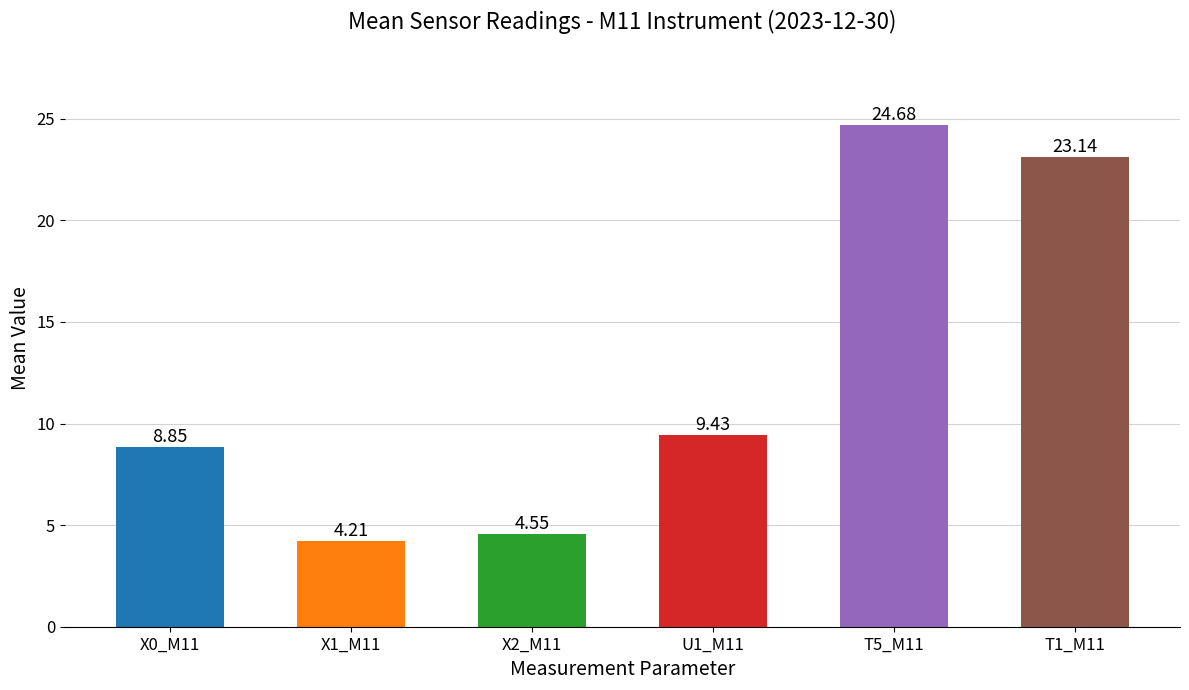

Rank the categories by value from lowest to highest.

X1_M11, X2_M11, X0_M11, U1_M11, T1_M11, T5_M11